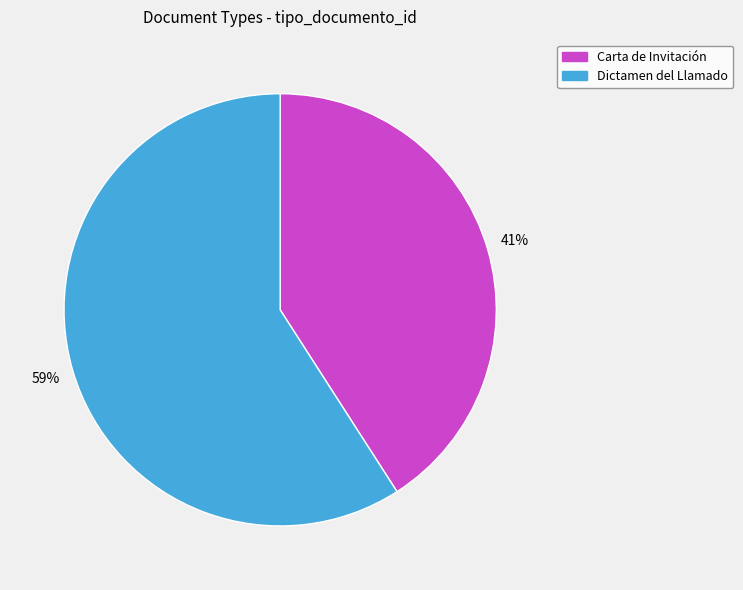

Which category has the smallest portion of the pie?

Carta de Invitación